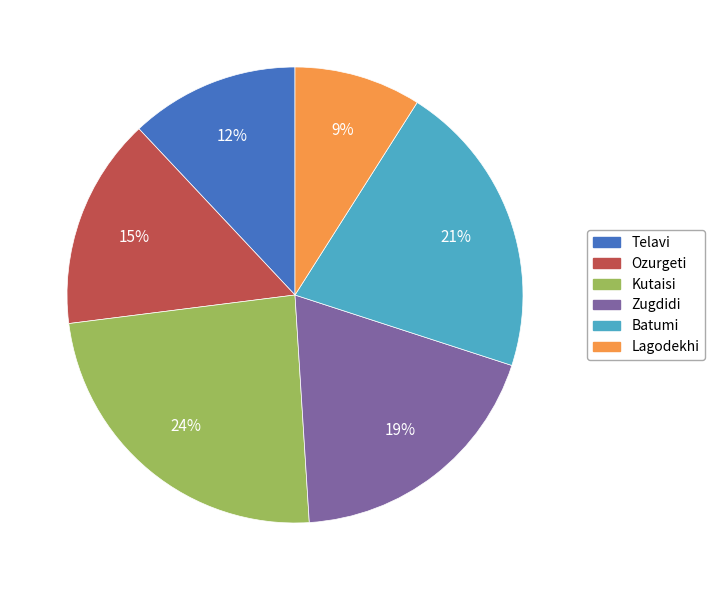

To the nearest percent, what is the average slice percentage?

17%